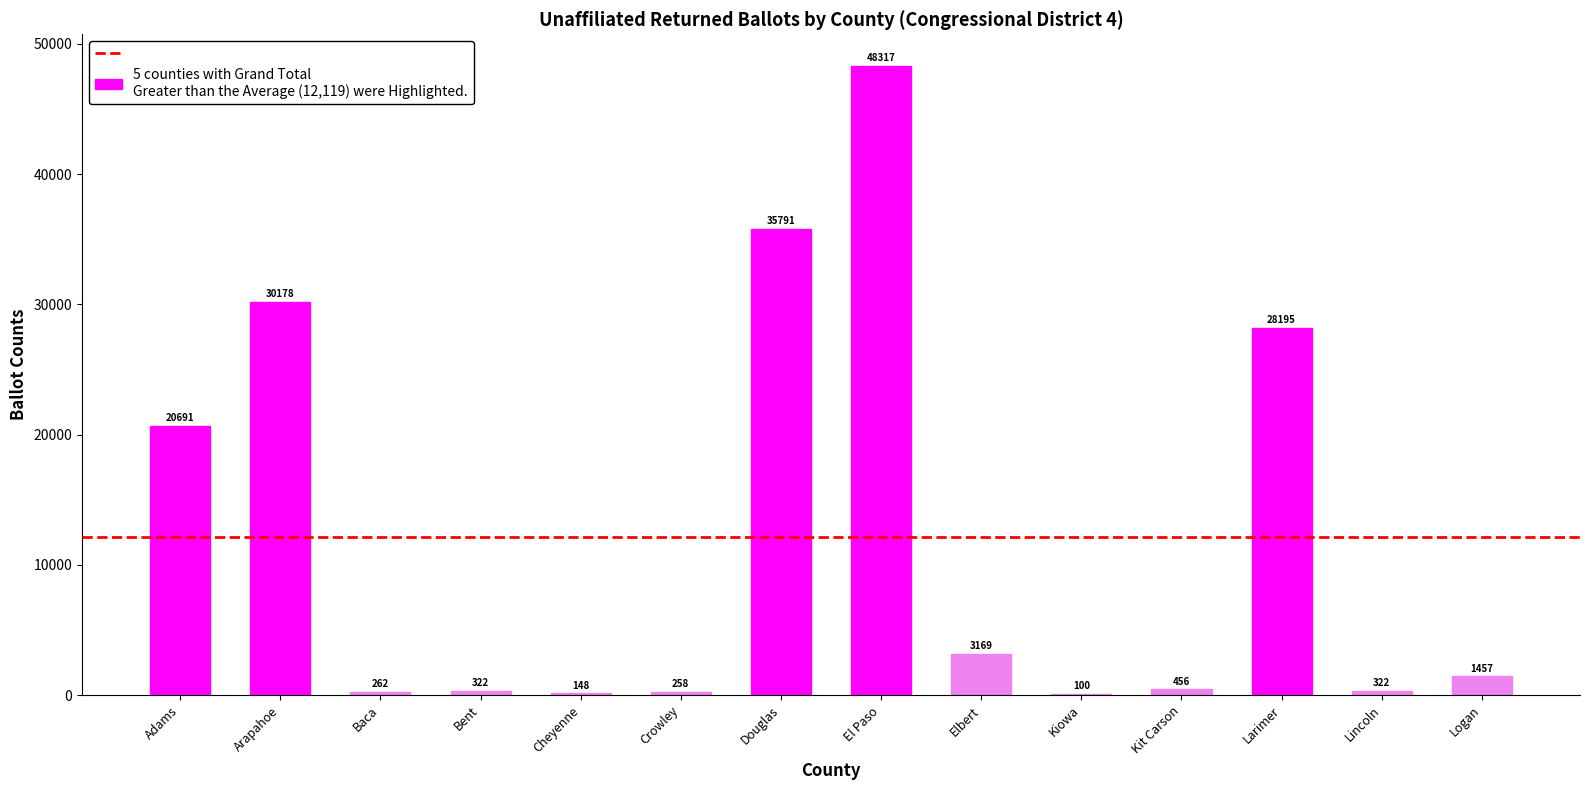

Between Crowley and Larimer, which is larger?

Larimer